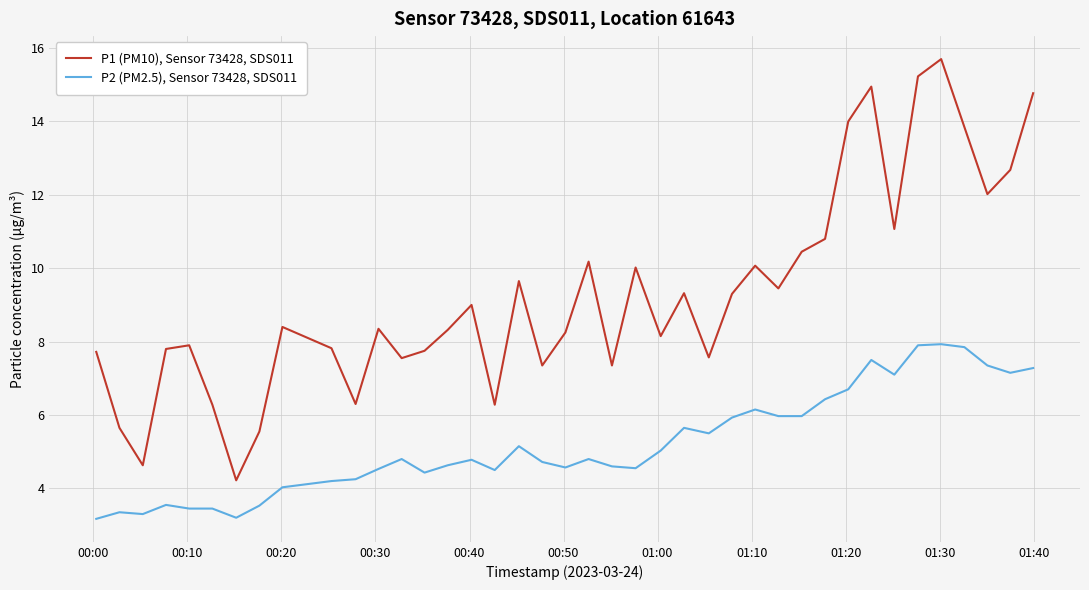

True or false: P2 (PM2.5), Sensor 73428, SDS011 and P1 (PM10), Sensor 73428, SDS011 cross at least once.

False